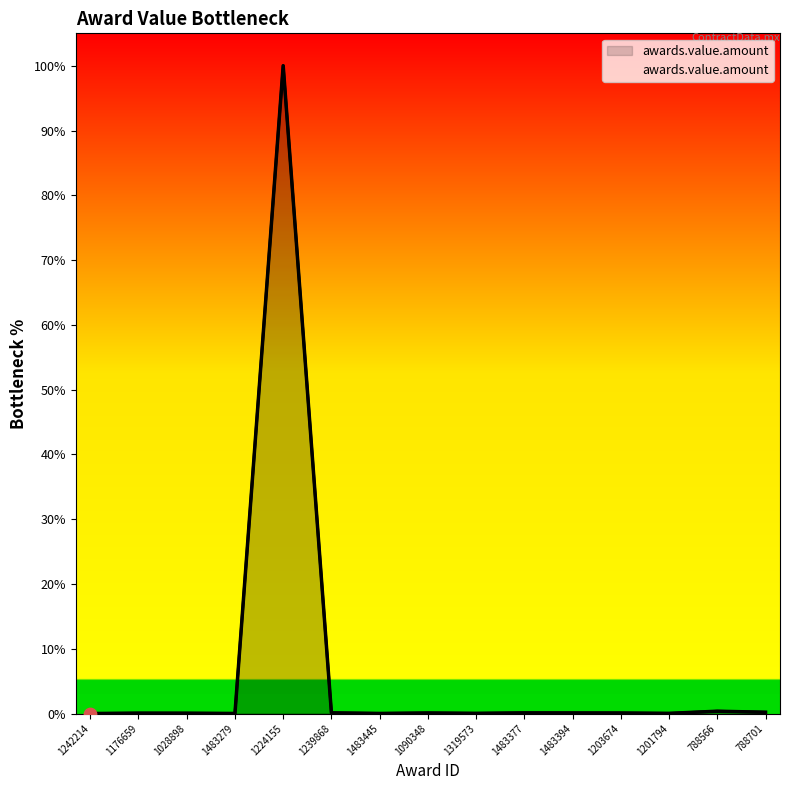

What is the change in value from 1483279 to 1203674?

+0.1